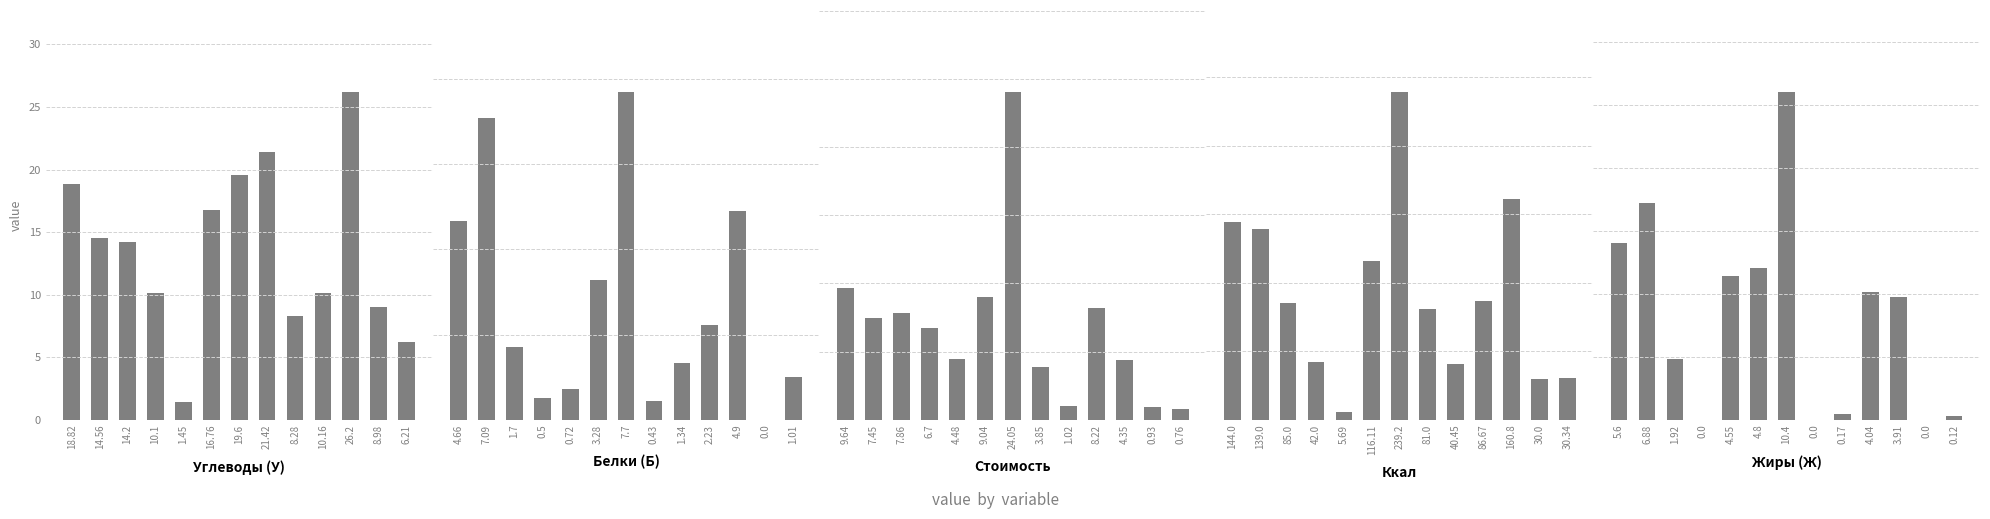

Is the value of Белки (Б) at 21.42 greater than the value of Ккал at 14.56?

No